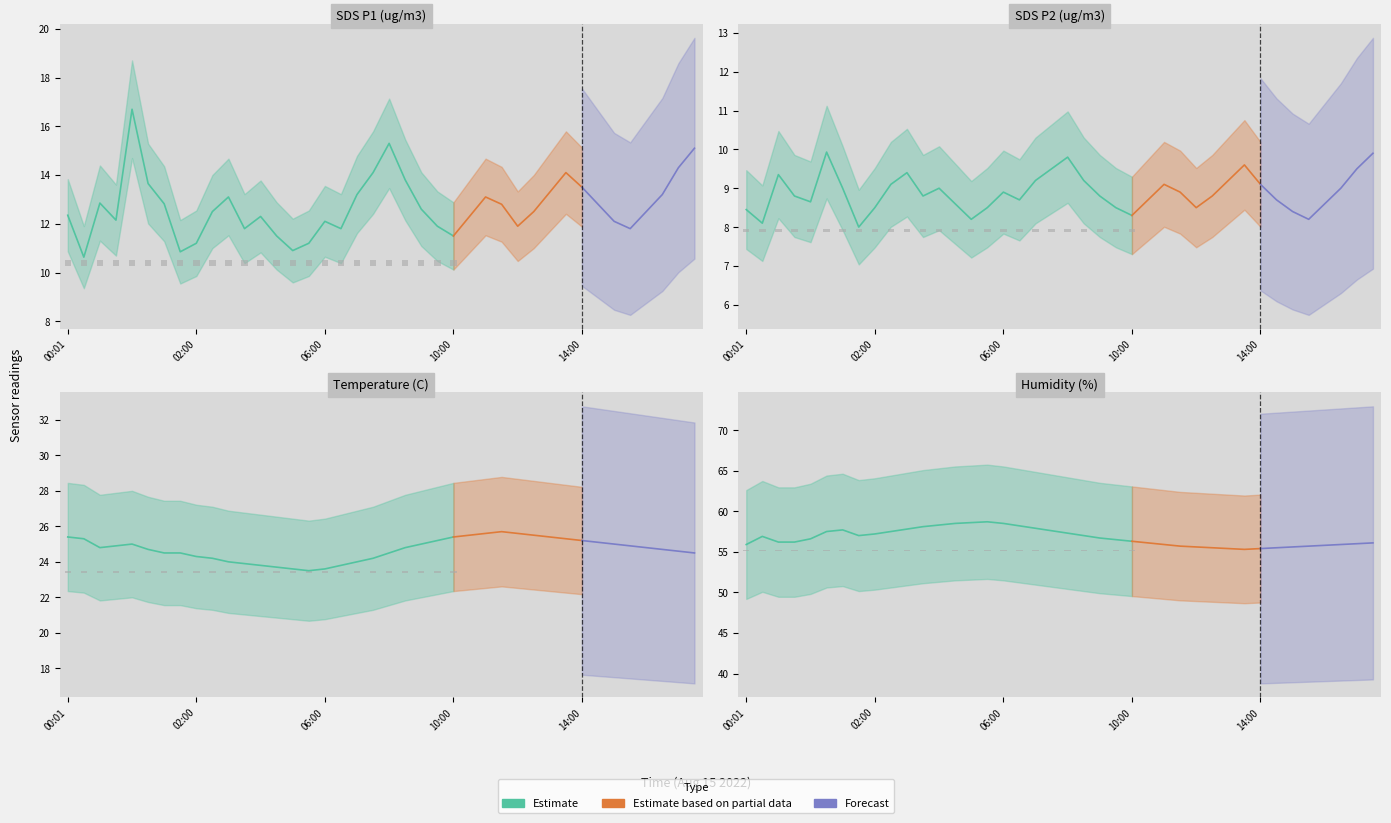

Which has a higher value, 17:00 or 11:30?

17:00